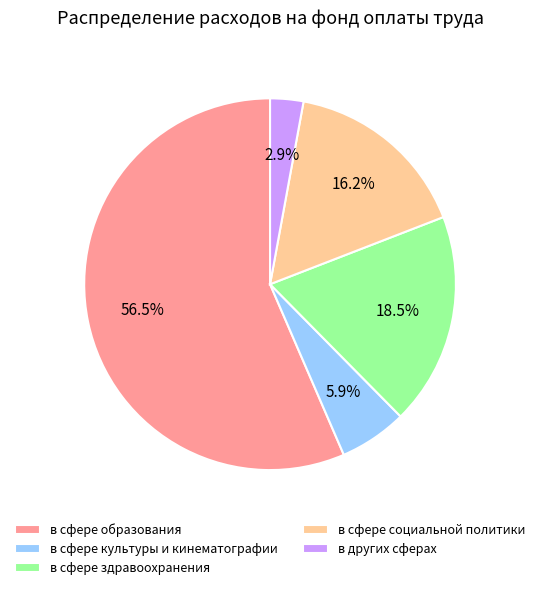

The в сфере социальной политики slice represents 3% of the pie. True or false?

False